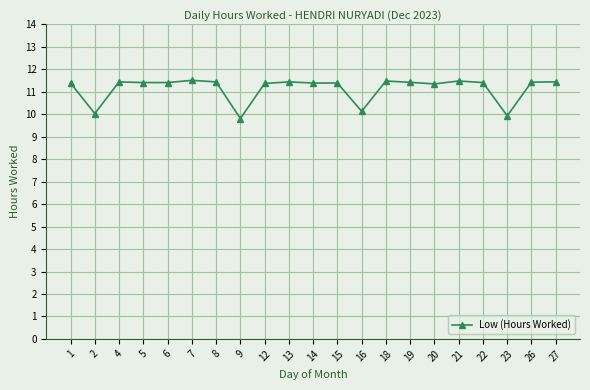

What is the value of the 11th point from the left?

11.4